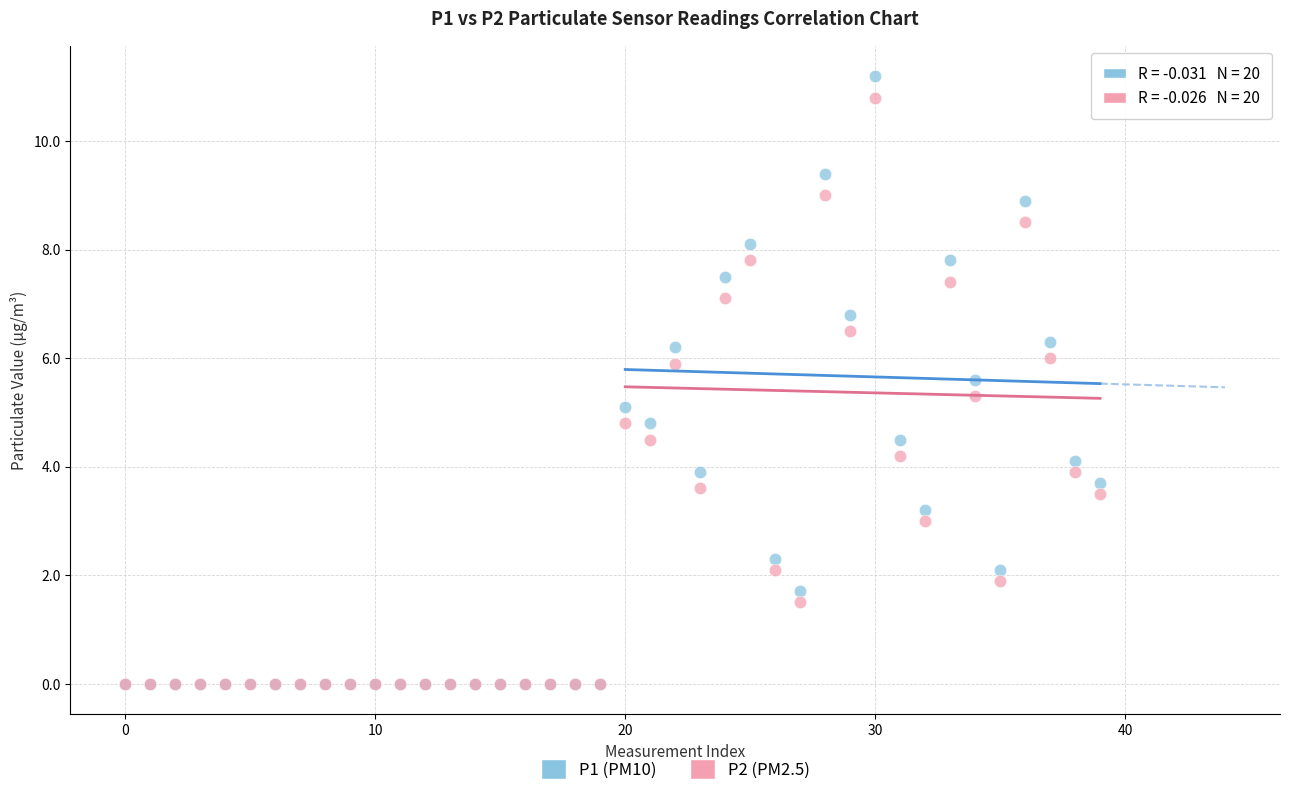

Which series reaches the maximum Y coordinate?

P1 (PM10)